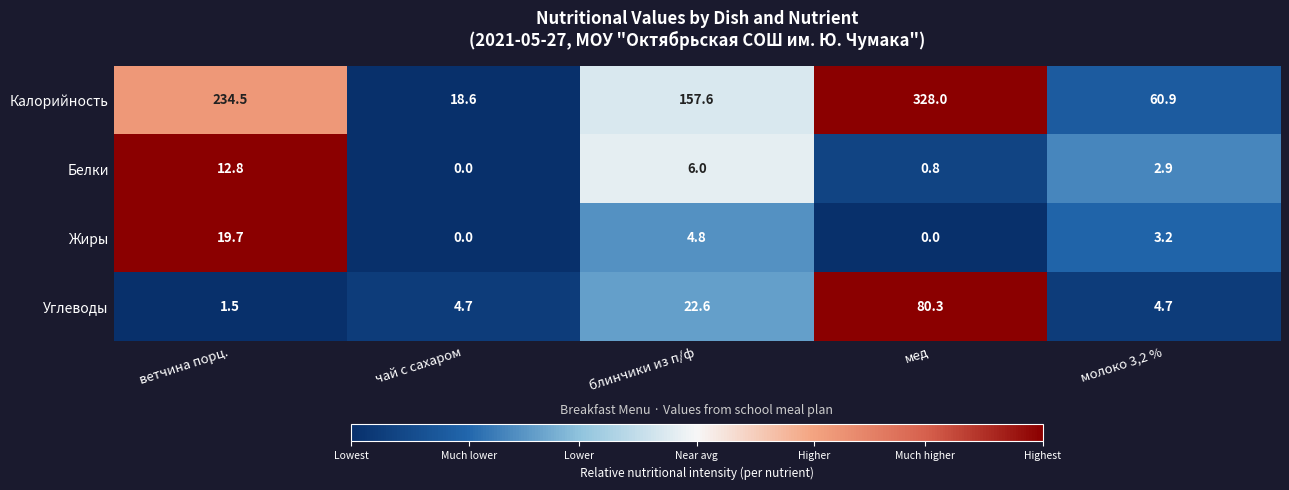

Which category has the highest value across all series?

мед